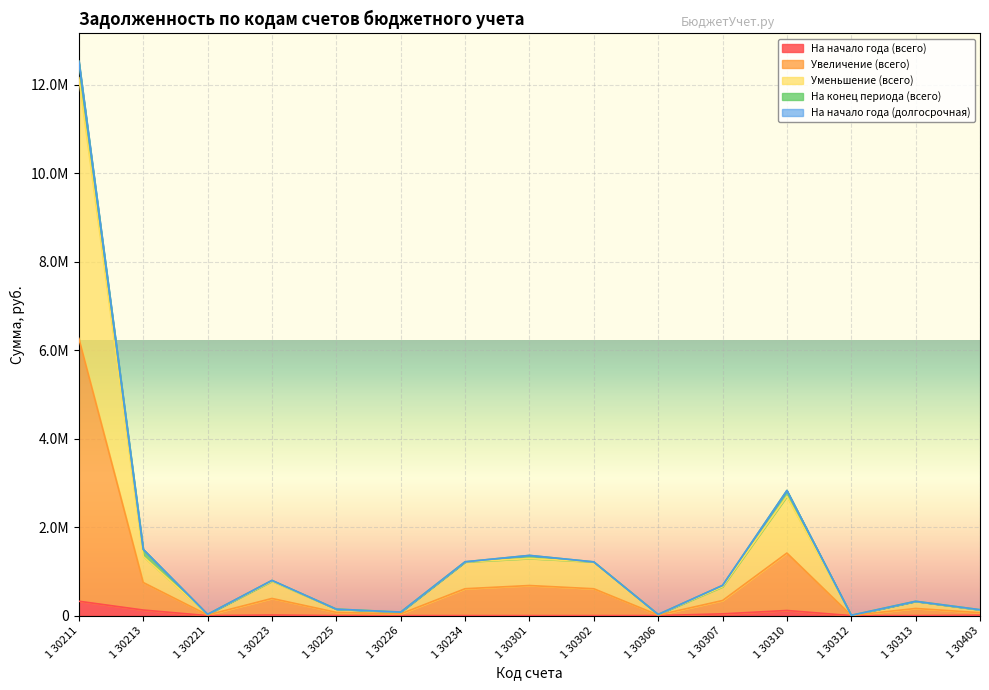

The Уменьшение (всего) series shows 133811.1 at 1 30403. True or false?

True